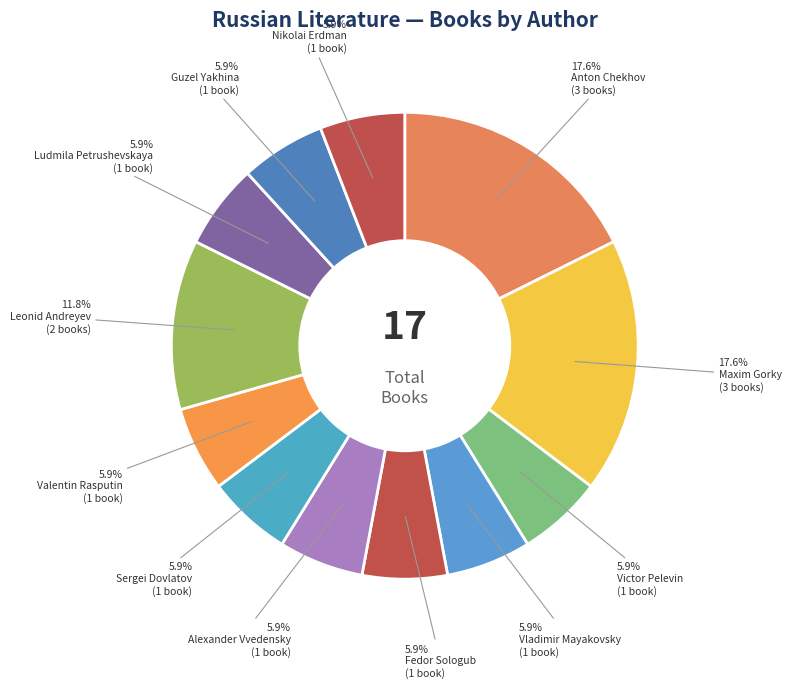

How many segments does this pie chart have?

12